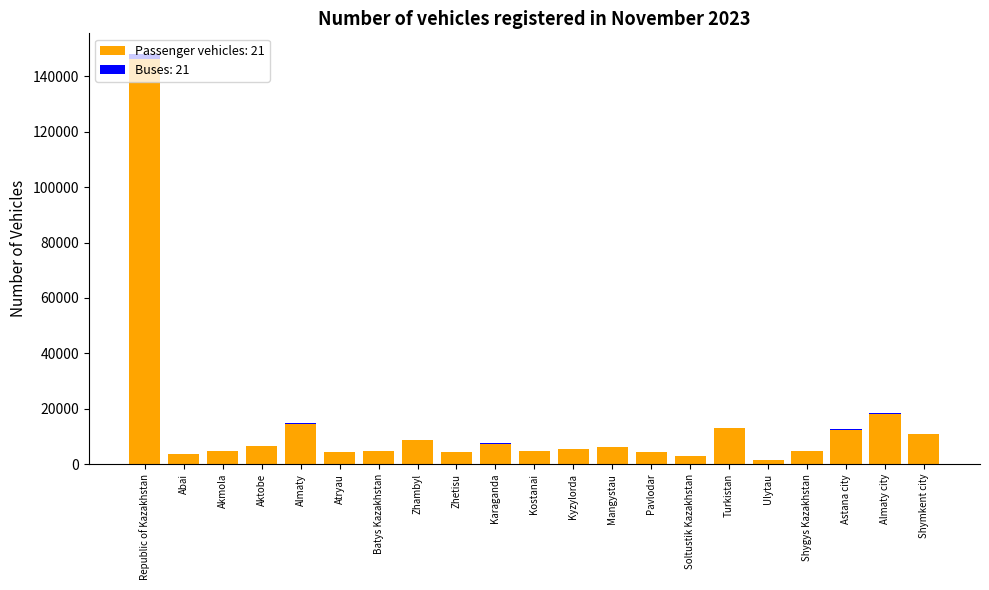

Is it true that Passenger vehicles: 21 equals 4775 at Kostanai?

True